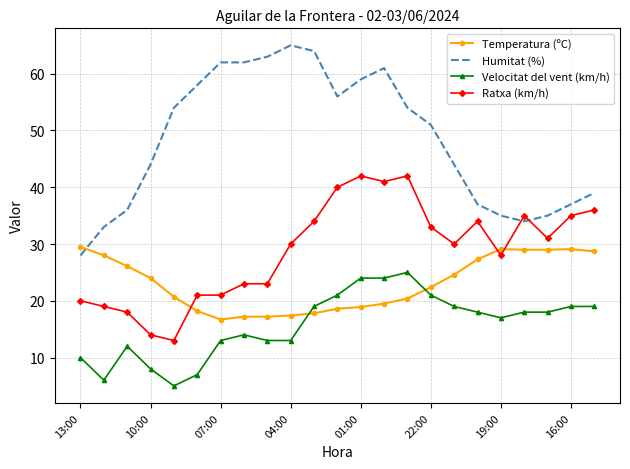

Which series has the widest spread of values?

Humitat (%)